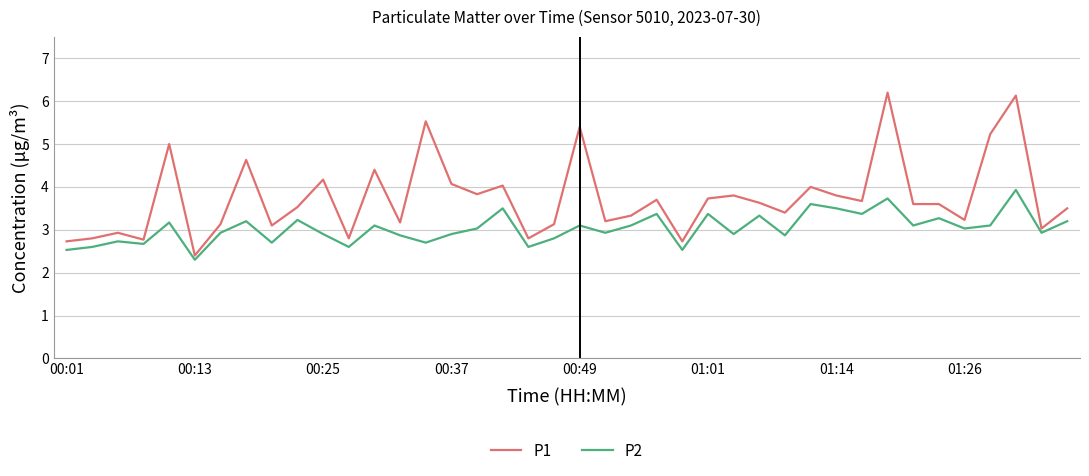

How many categories are shown in the chart?

40